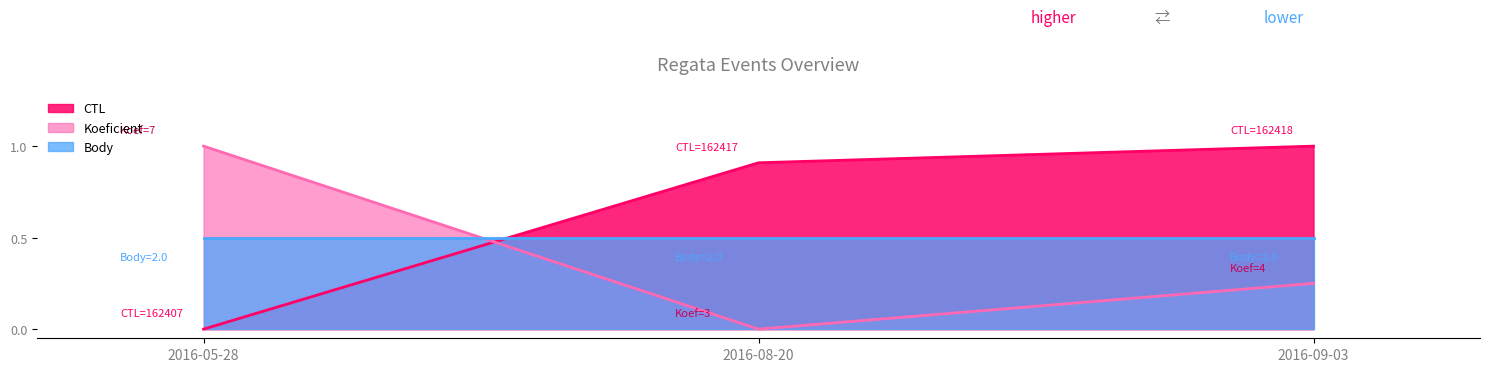

Which series changed the most between 2016-05-28 and 2016-08-20?

Koeficient